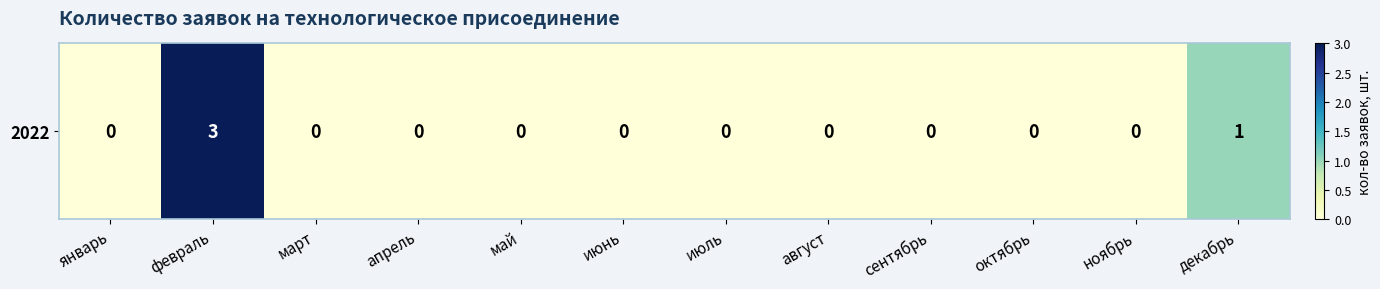

Rank the categories by value from highest to lowest.

февраль, декабрь, январь, март, апрель, май, июнь, июль, август, сентябрь, октябрь, ноябрь